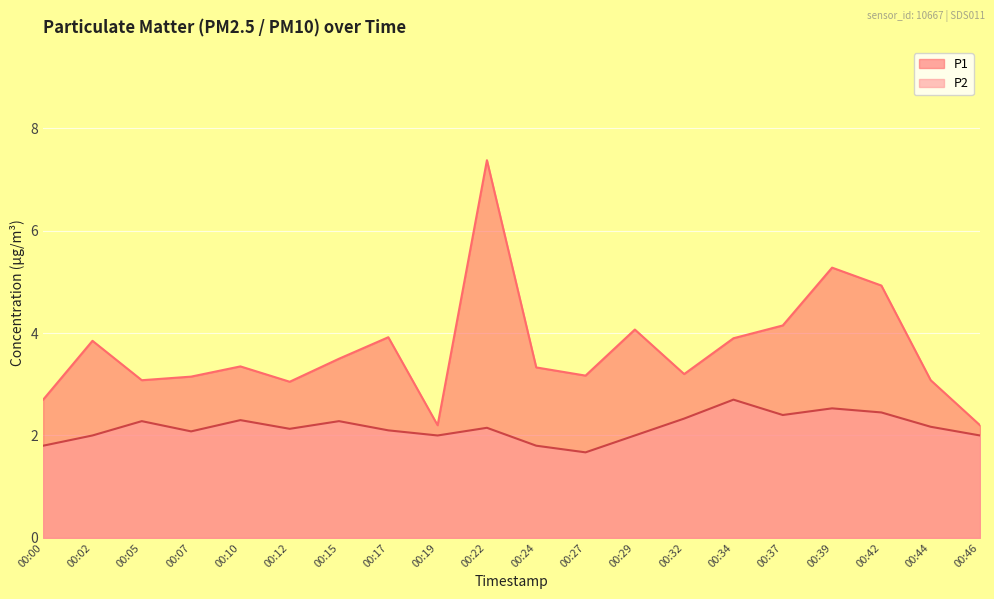

What is the maximum value shown in the chart?

7.4